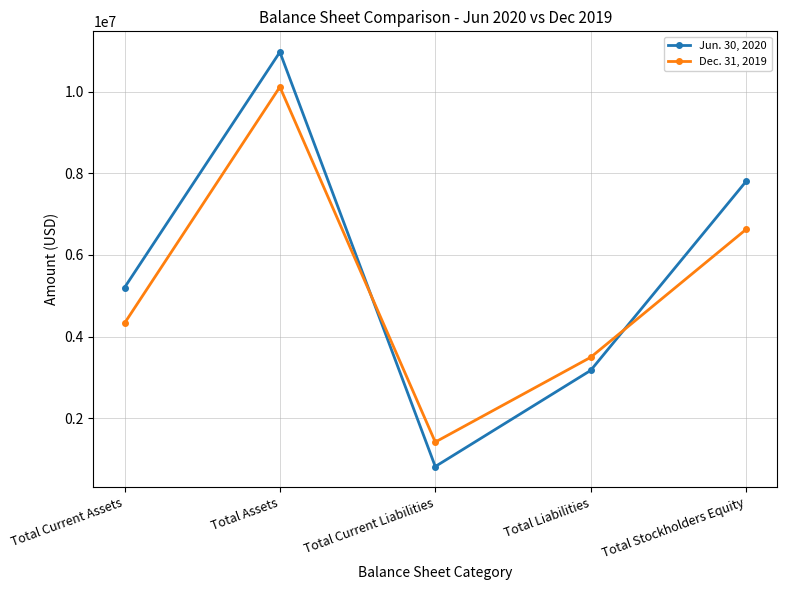

Where do Dec. 31, 2019 and Jun. 30, 2020 first cross each other?

Total Assets and Total Current Liabilities